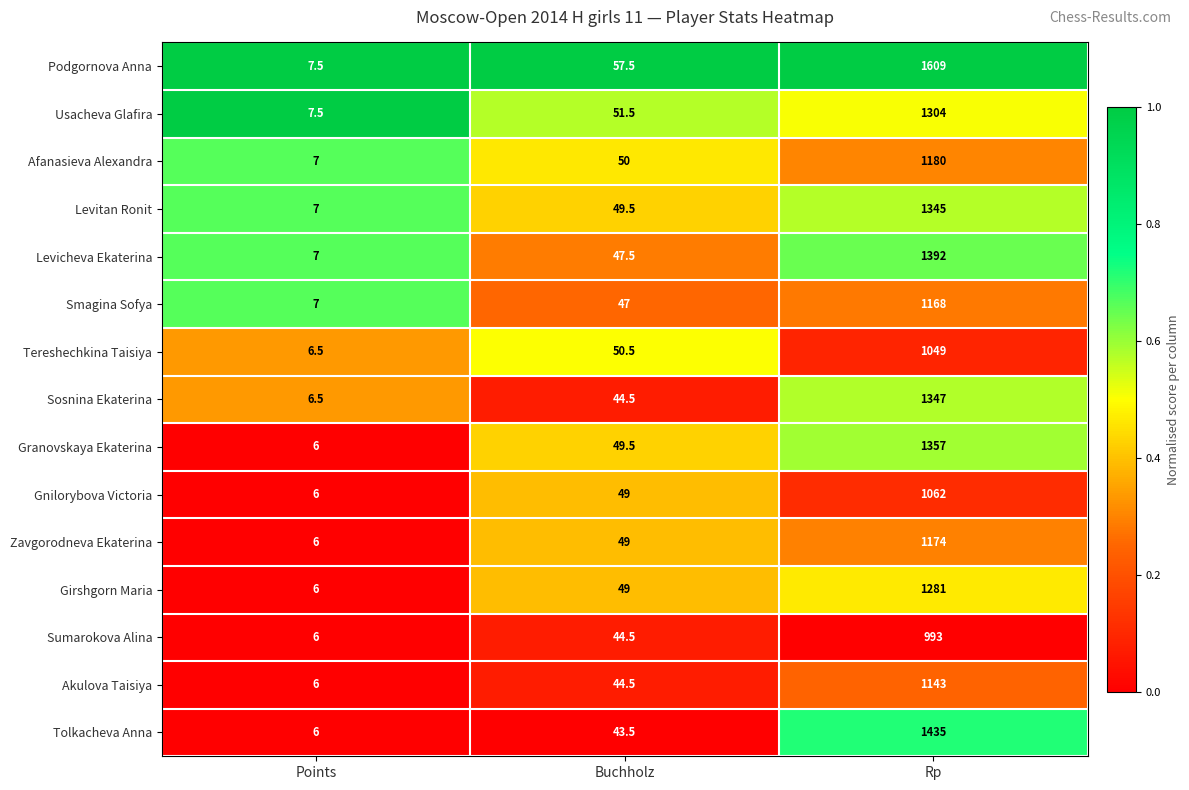

What is the sum of all Levitan Ronit values?

1401.5